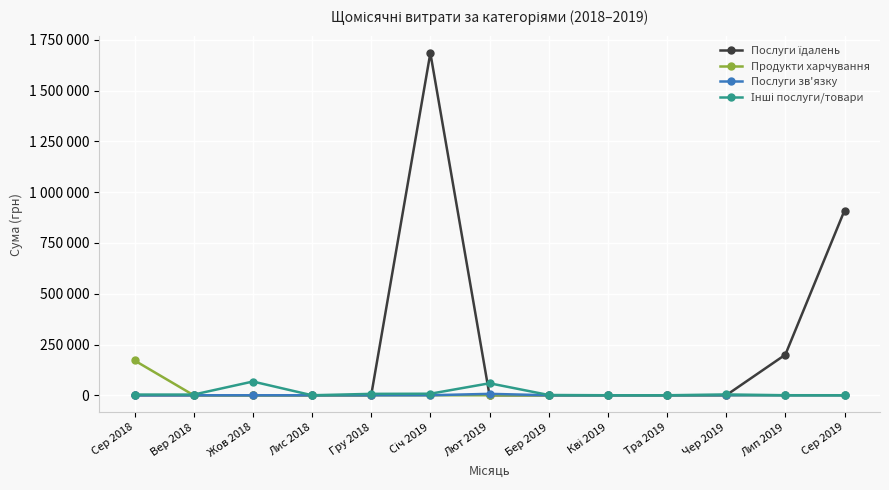

Where is Послуги їдалень nearest to the value 842921?

Сер 2019